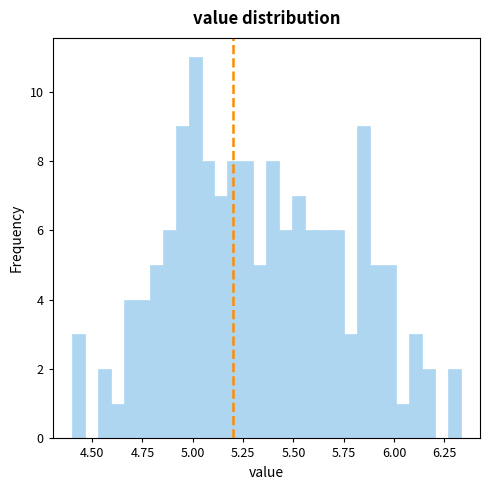

Read against the x-axis, roughly where is the centre of the tallest bar?

5.00